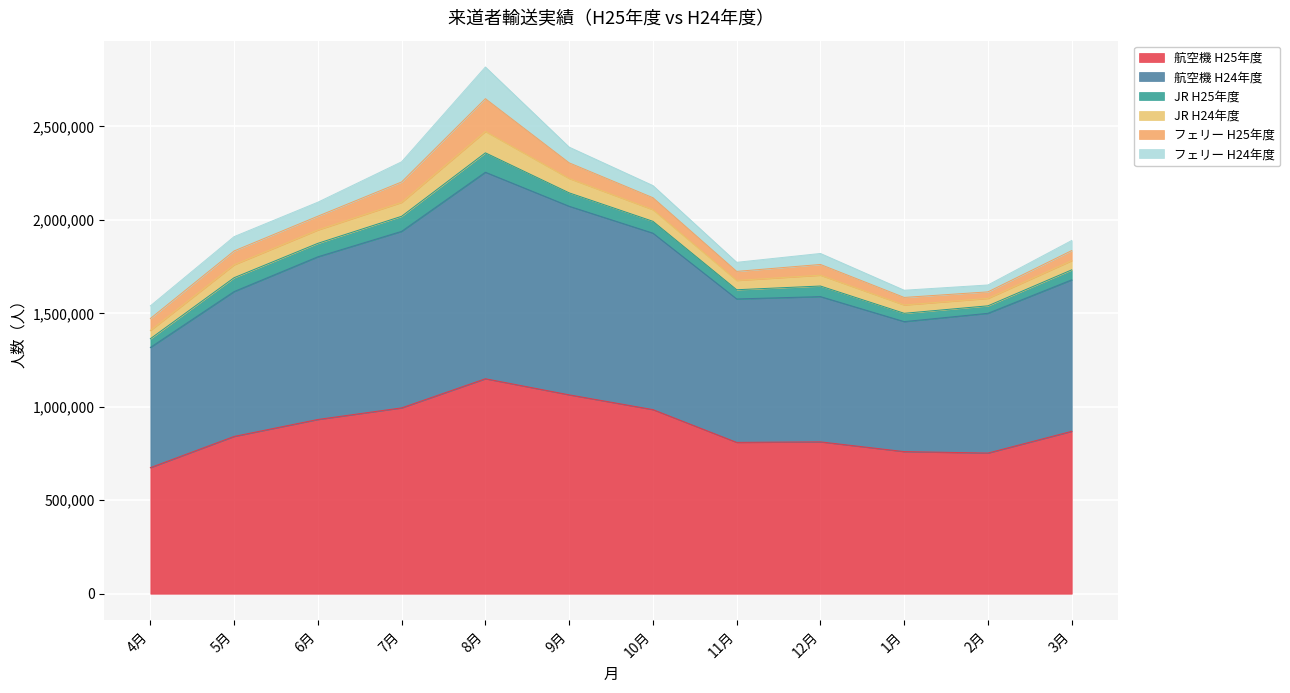

How many lines are shown in the chart?

6